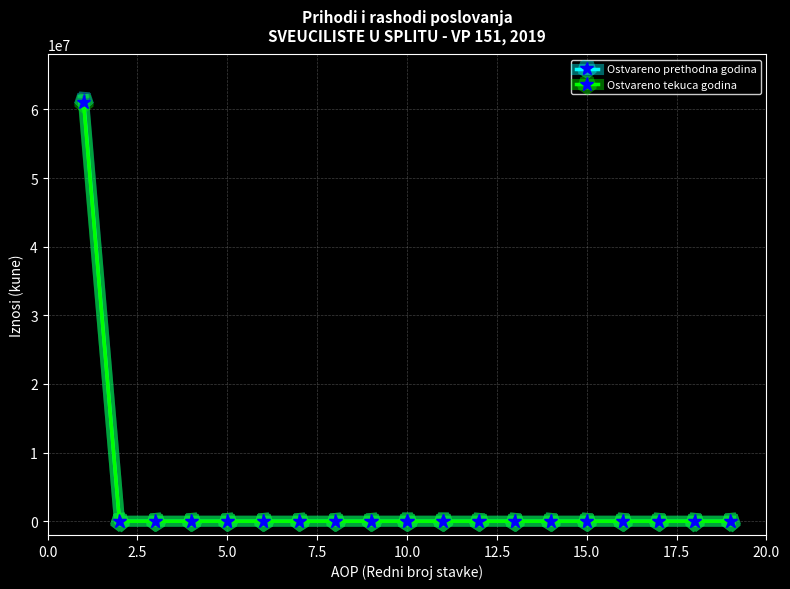

Which series has the widest spread of values?

Ostvareno prethodna godina